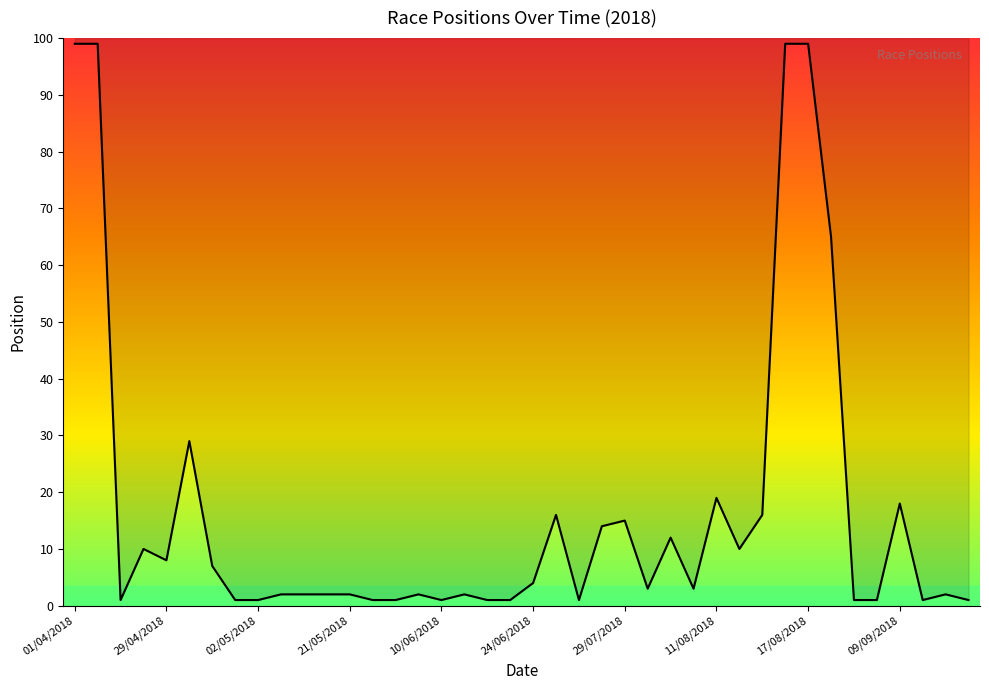

What is the difference between the maximum and minimum values?

98